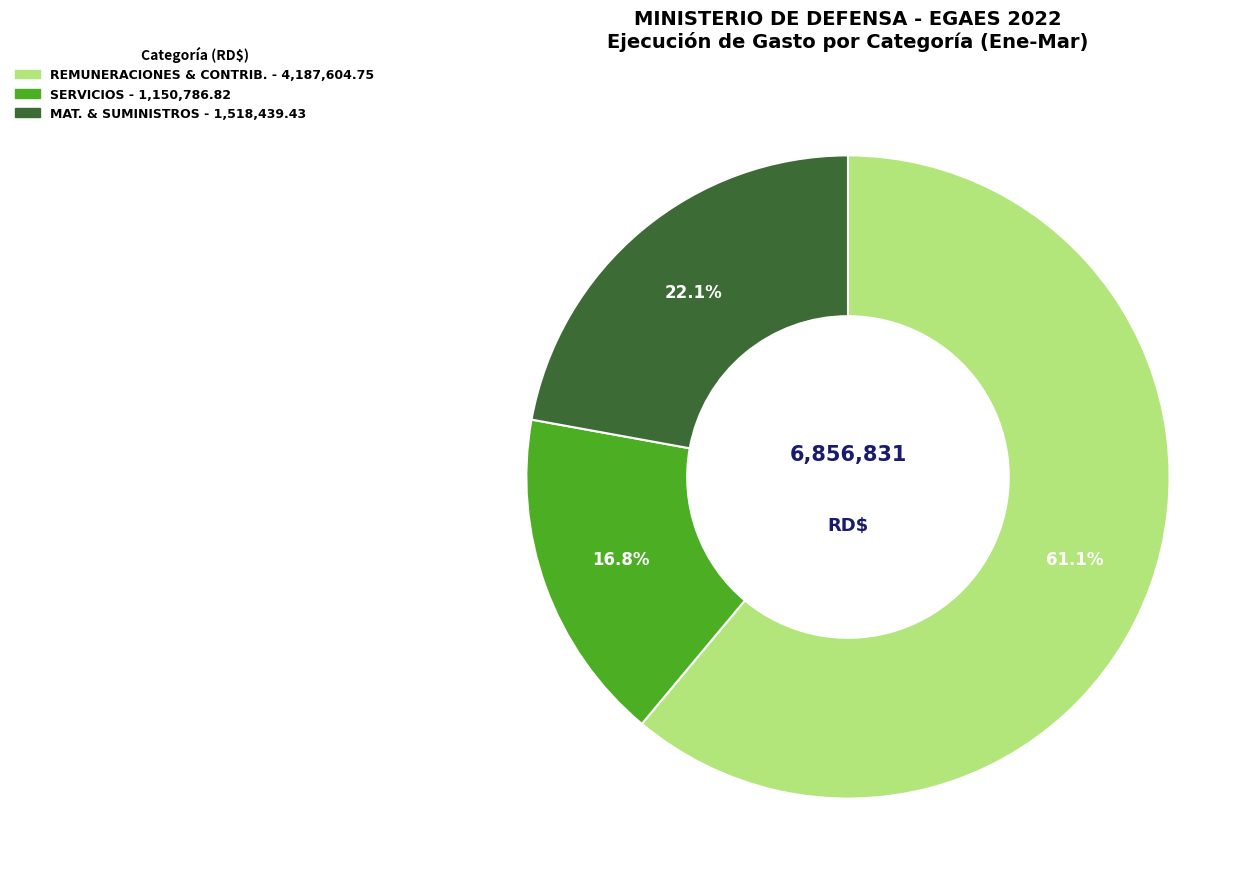

Is there a majority slice in this chart?

Yes